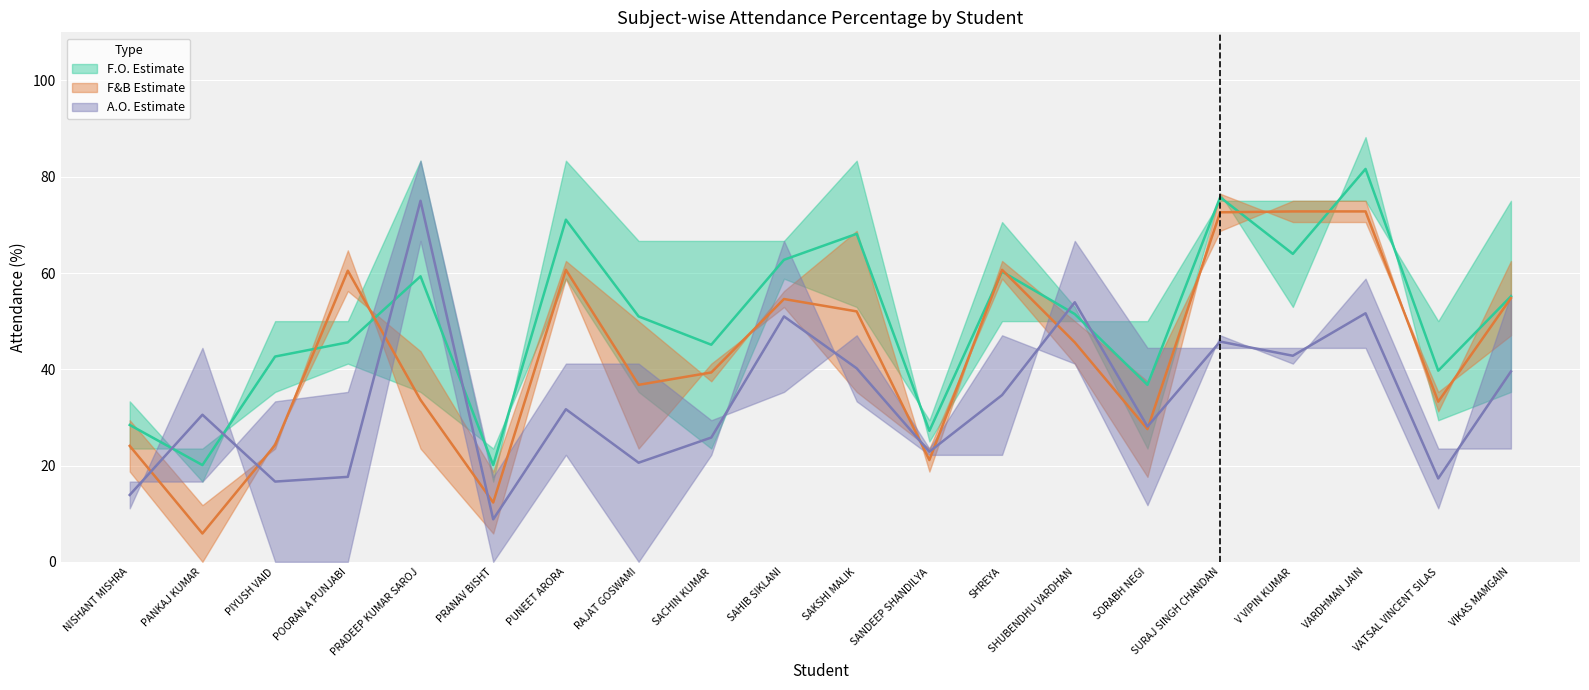

Rank the categories by A.O. Estimate (mid) value from lowest to highest.

PRANAV BISHT, NISHANT MISHRA, PIYUSH VAID, VATSAL VINCENT SILAS, POORAN A PUNJABI, RAJAT GOSWAMI, SANDEEP SHANDILYA, SACHIN KUMAR, SORABH NEGI, PANKAJ KUMAR, PUNEET ARORA, SHREYA, VIKAS MAMGAIN, SAKSHI MALIK, V VIPIN KUMAR, SURAJ SINGH CHANDAN, SAHIB SIKLANI, VARDHMAN JAIN, SHUBENDHU VARDHAN, PRADEEP KUMAR SAROJ